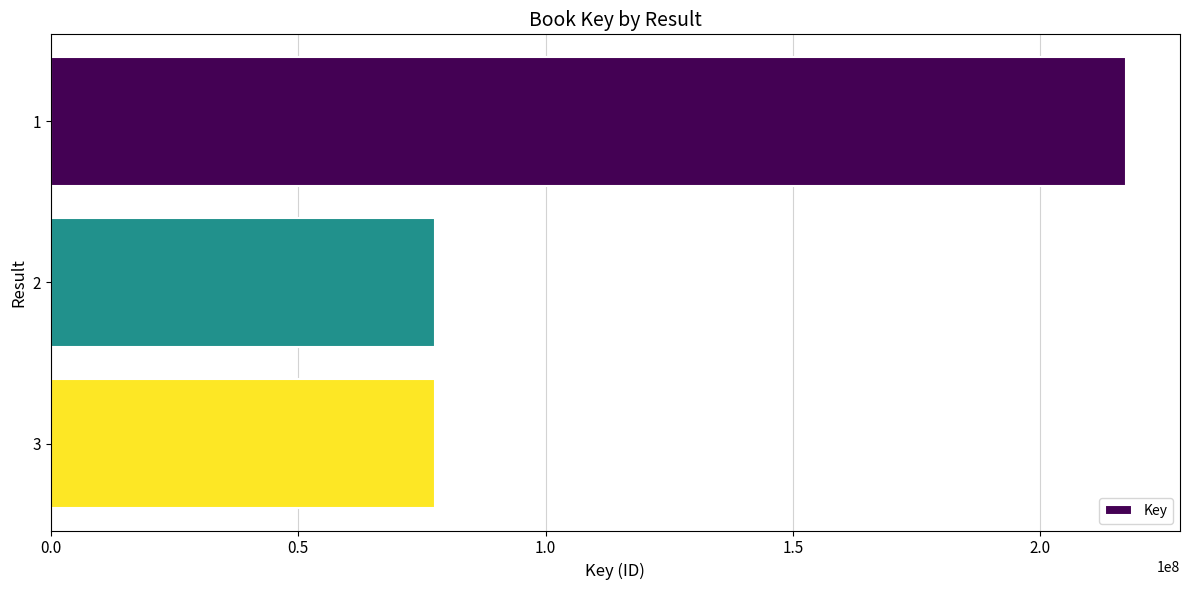

What is the sum of the values at 2 and 3?

155371541